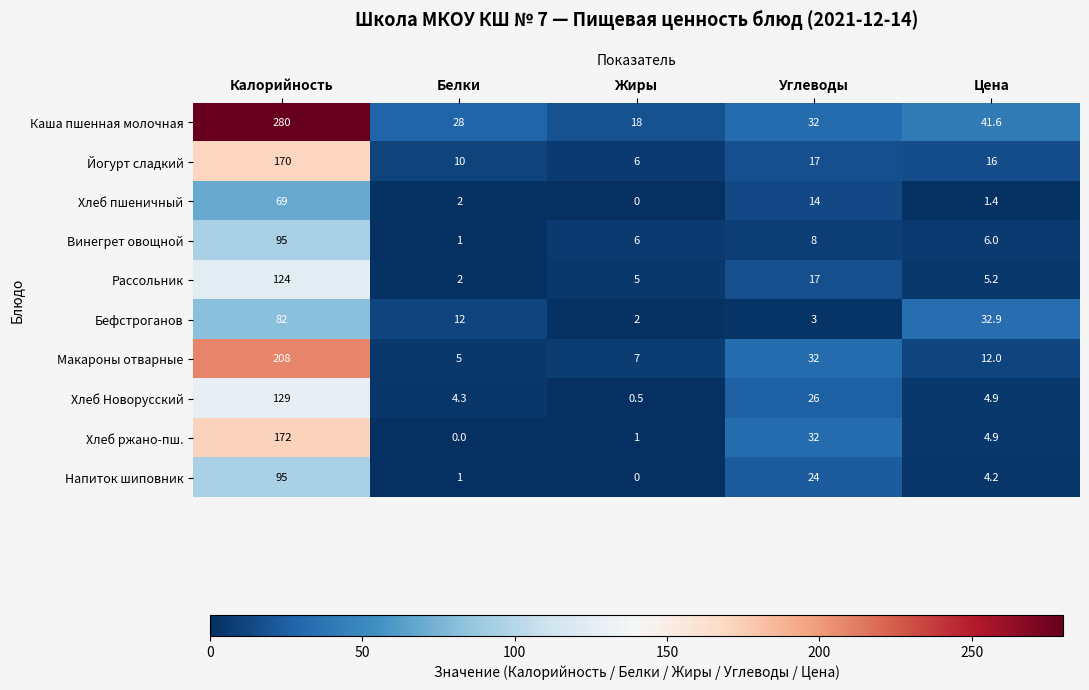

Which series changed the most between Калорийность and Цена?

Каша пшенная молочная